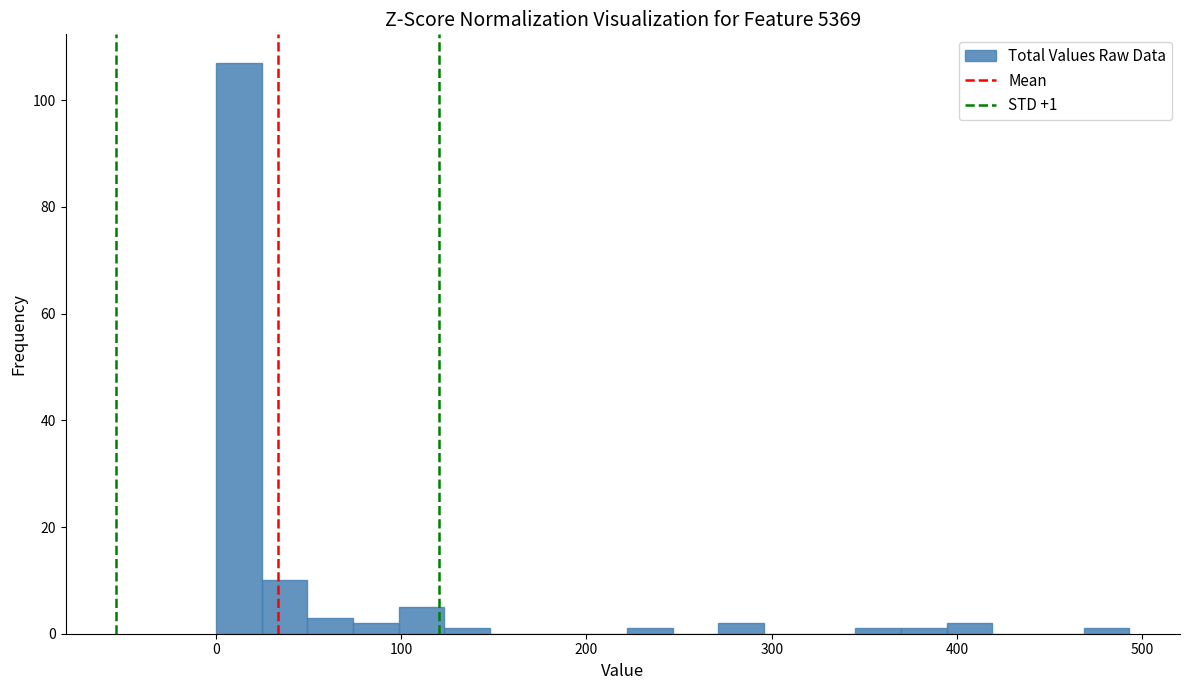

Read against the x-axis, roughly where is the centre of the tallest bar?

10